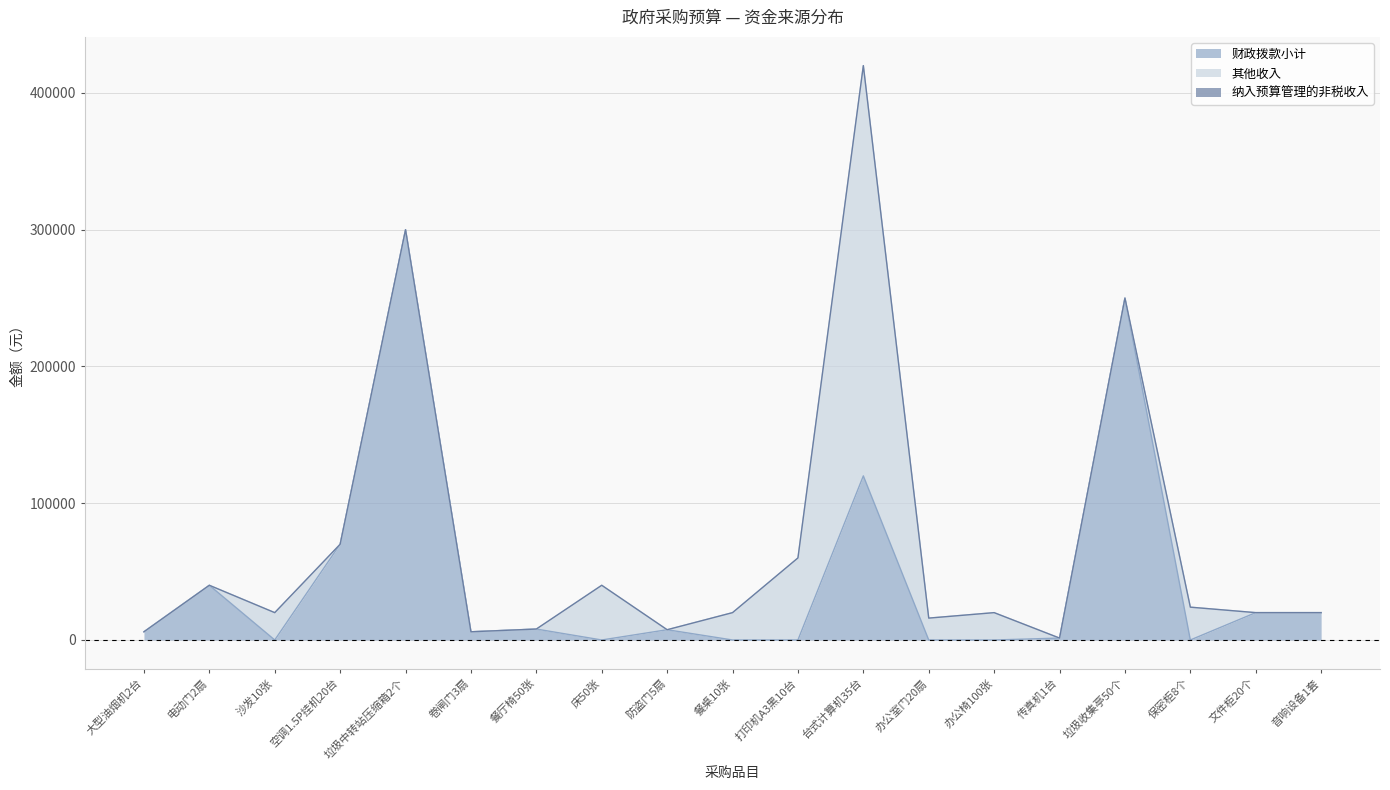

Is the value of 财政拨款小计 at 保密柜8个 greater than the value of 纳入预算管理的非税收入 at 保密柜8个?

No